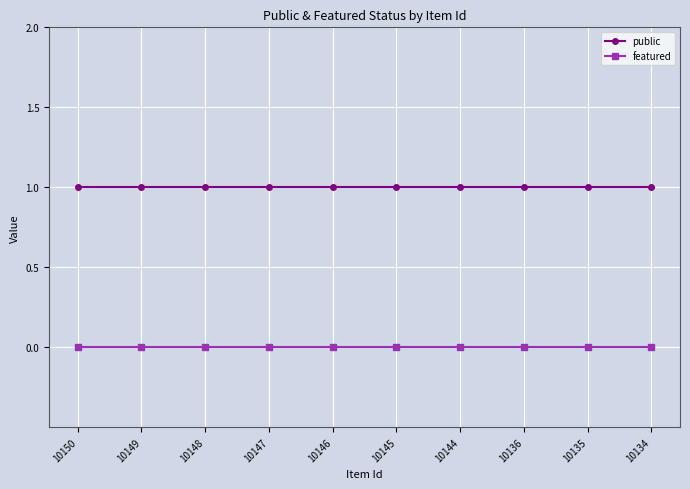

At 10135, list the series in order from smallest to largest.

featured, public